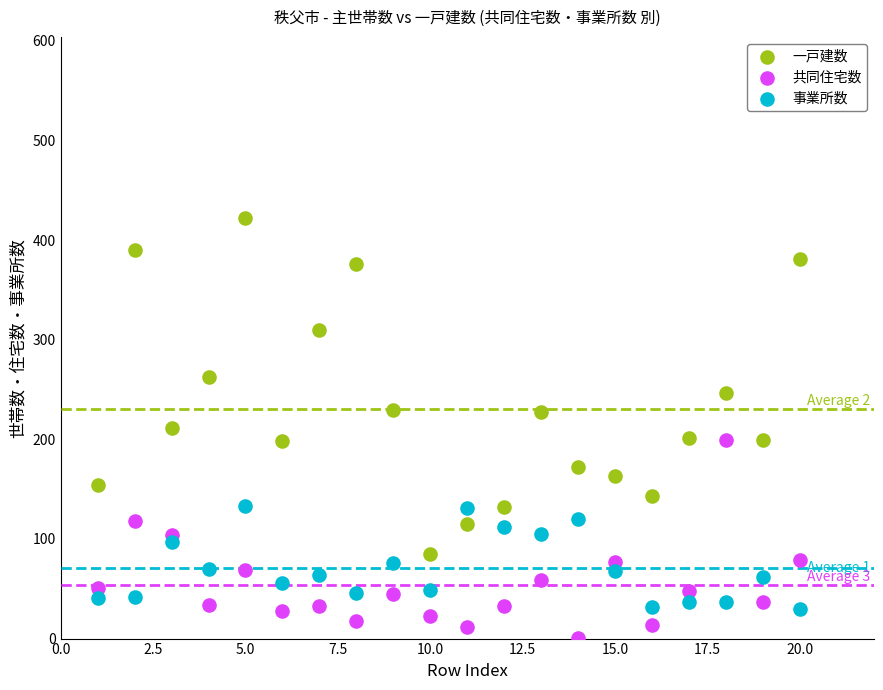

Which series contains the highest Y value?

一戸建数